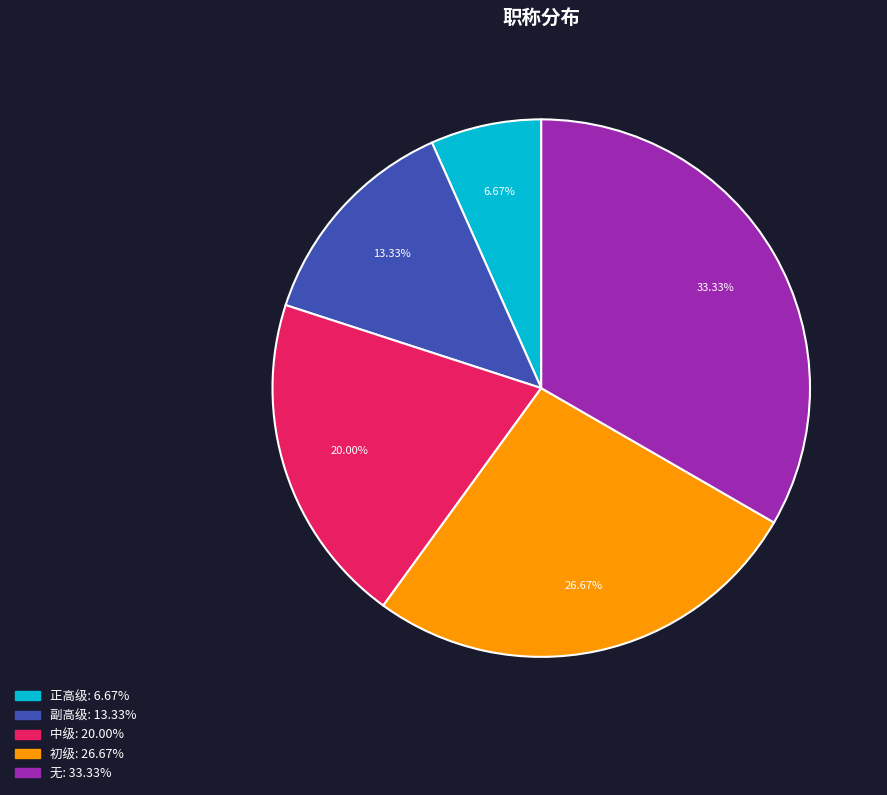

Combined, do 初级 and 正高级 account for over 50%?

No